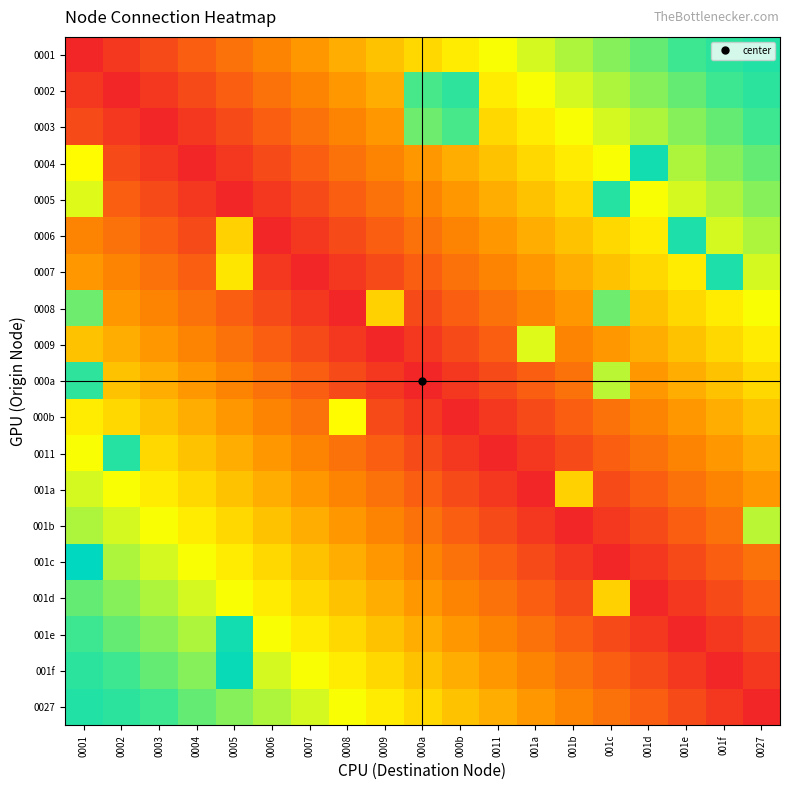

At how many categories does at least one series exceed 0?

19